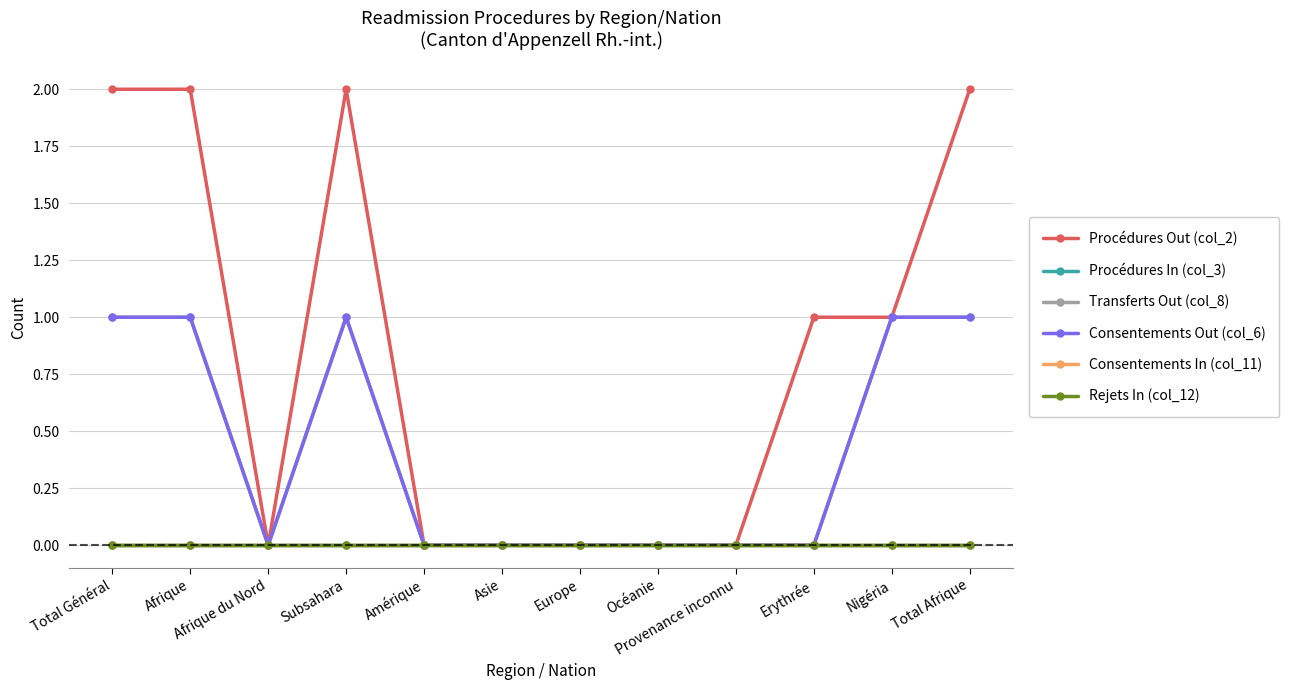

Does the chart have visible grid lines?

Yes